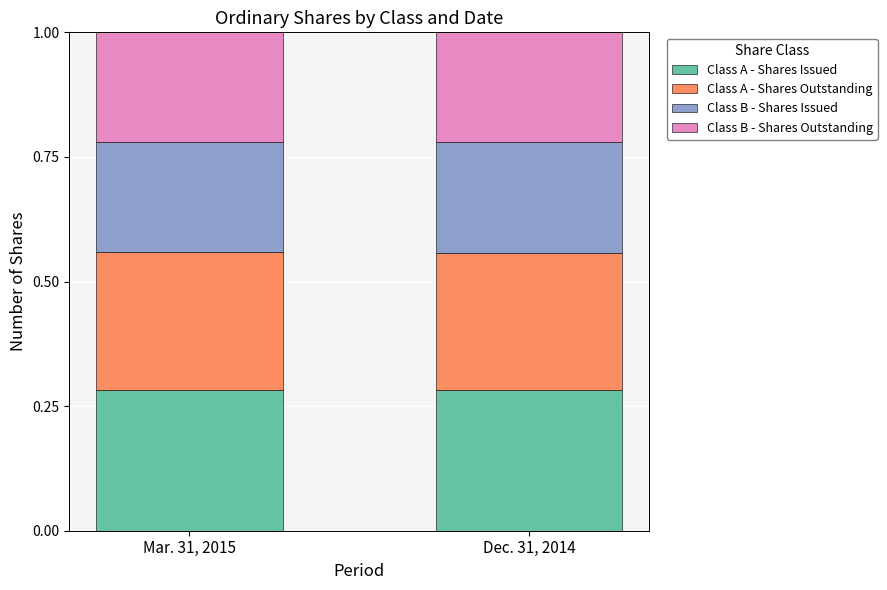

What is the sum of the Class A - Shares Issued values at Mar. 31, 2015 and Dec. 31, 2014?

0.6